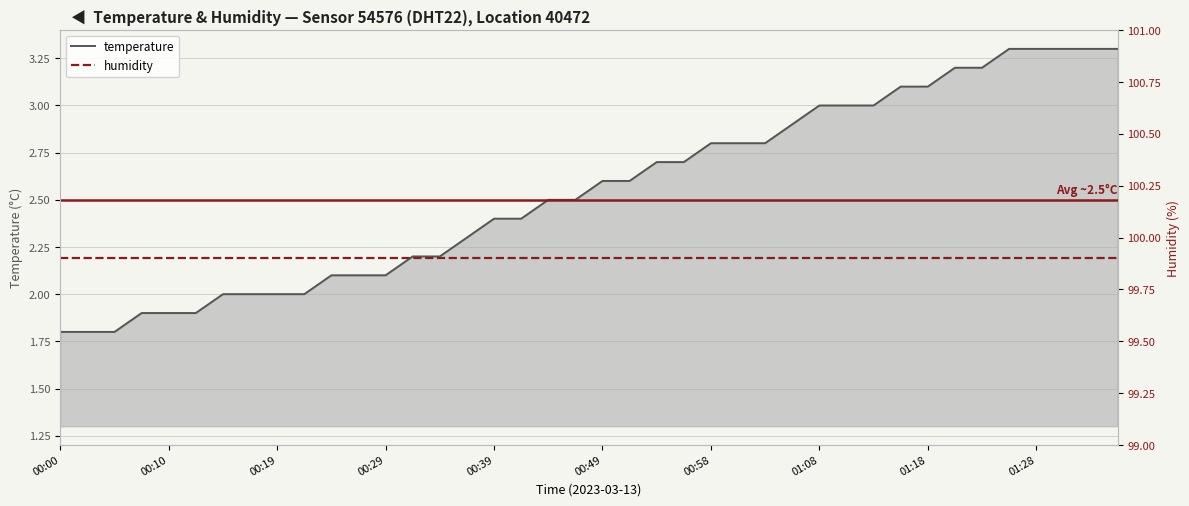

What is the difference between the second highest and minimum values in the temperature series?

1.5